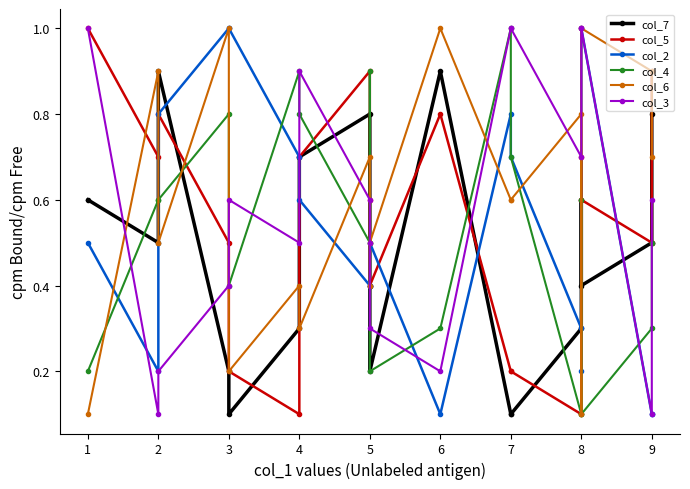

Which series has the widest spread of values?

col_5